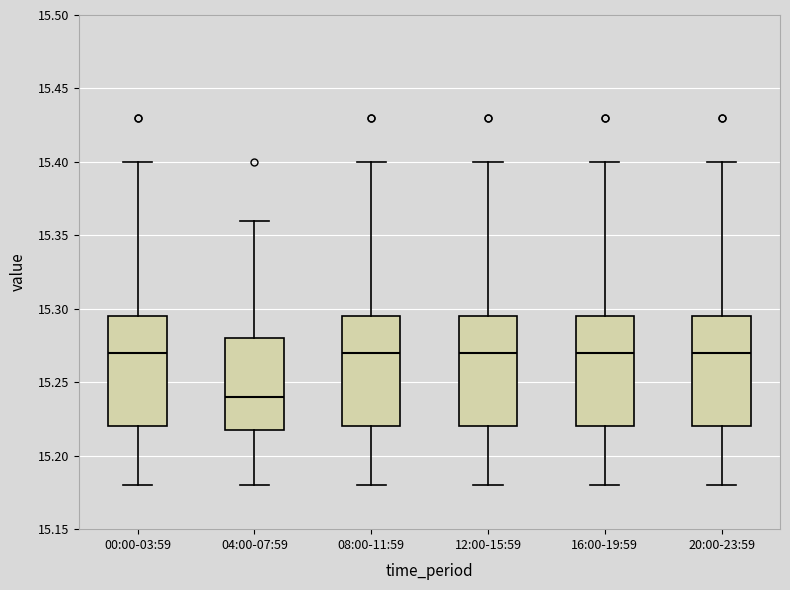

Where does the upper whisker of the box for 20:00-23:59 end on the y-axis? The values are not printed on the chart, so give them approximately, as read against the axis.

15.400